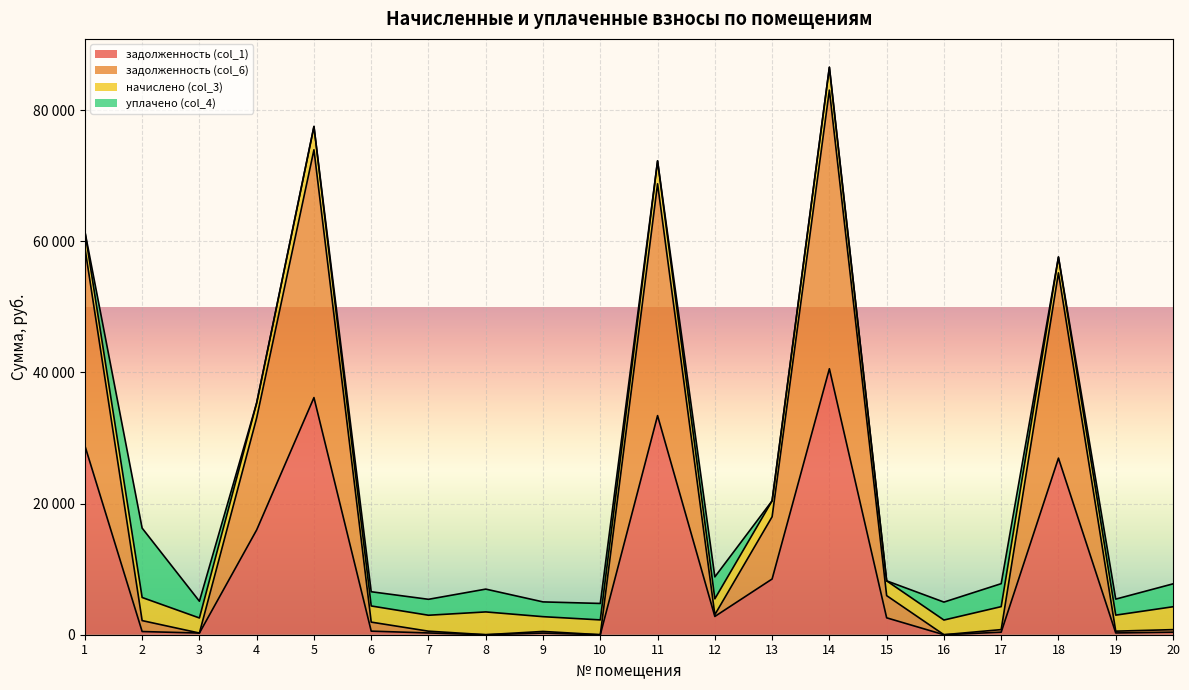

Where does the задолженность (col_6) series first go above 2153?

1